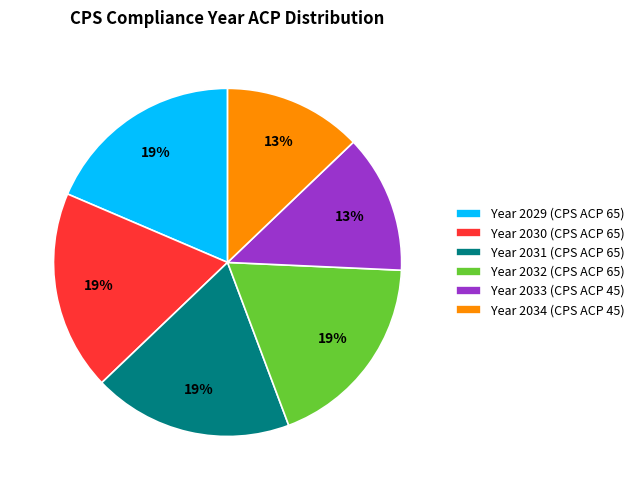

Approximately how many times larger is the value at Year 2034 (CPS ACP 45) compared to Year 2030 (CPS ACP 65)?

0.7